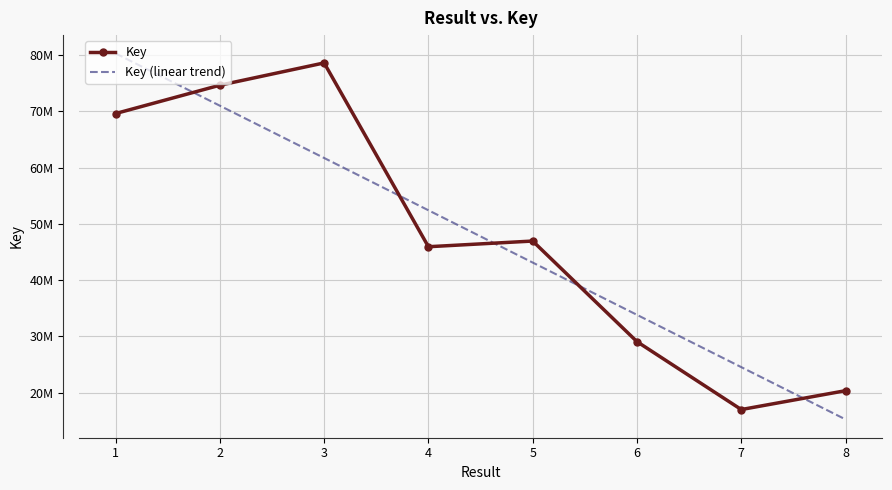

True or false: Key and Key (linear trend) intersect in this chart.

True